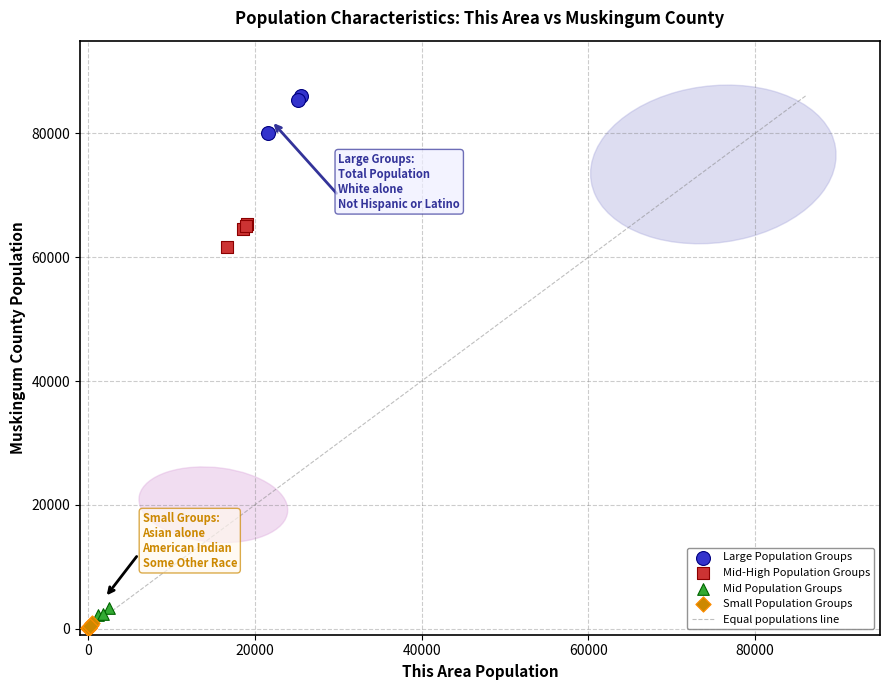

Which series has the widest spread of Y values?

Large Population Groups